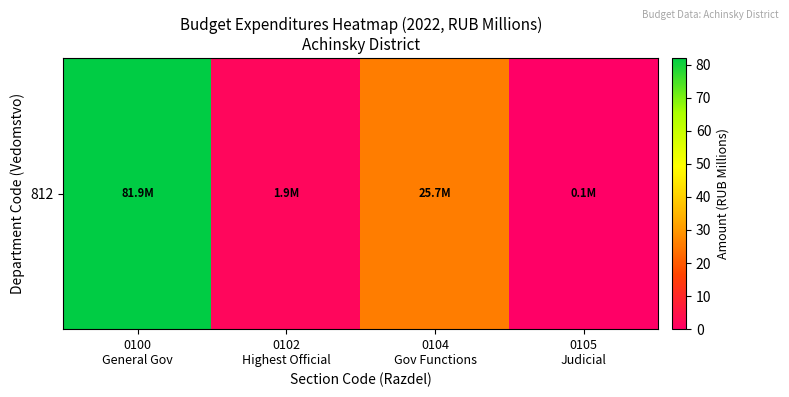

At which label does the data first exceed 25?

0100
General Gov